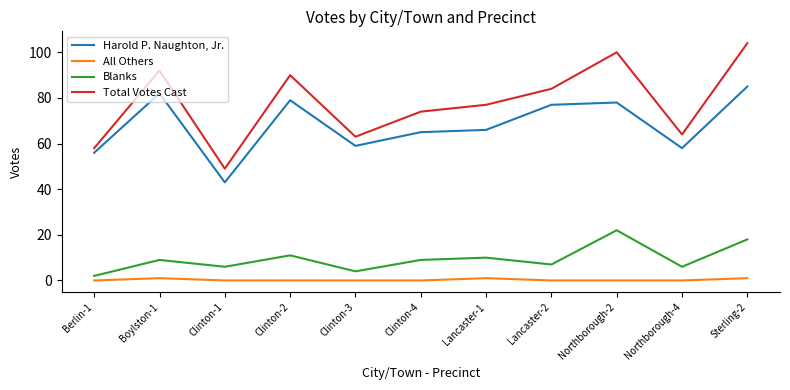

Where is Harold P. Naughton, Jr. nearest to the value 64?

Clinton-4